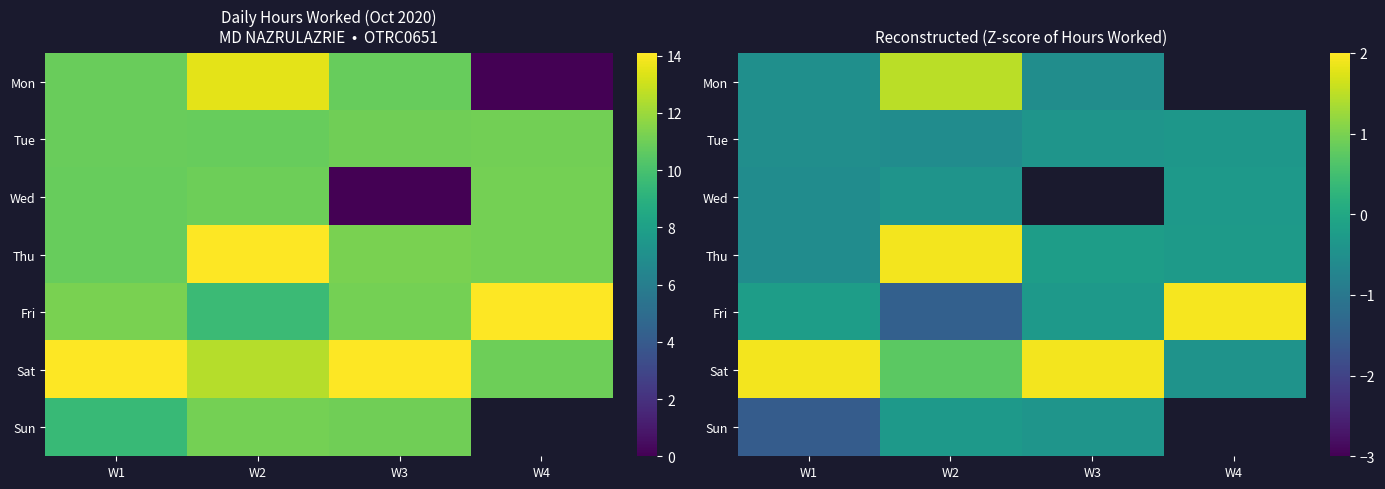

Rank the series by their maximum value, from highest to lowest.

Fri, Thu, Sat, Mon, Wed, Sun, Tue